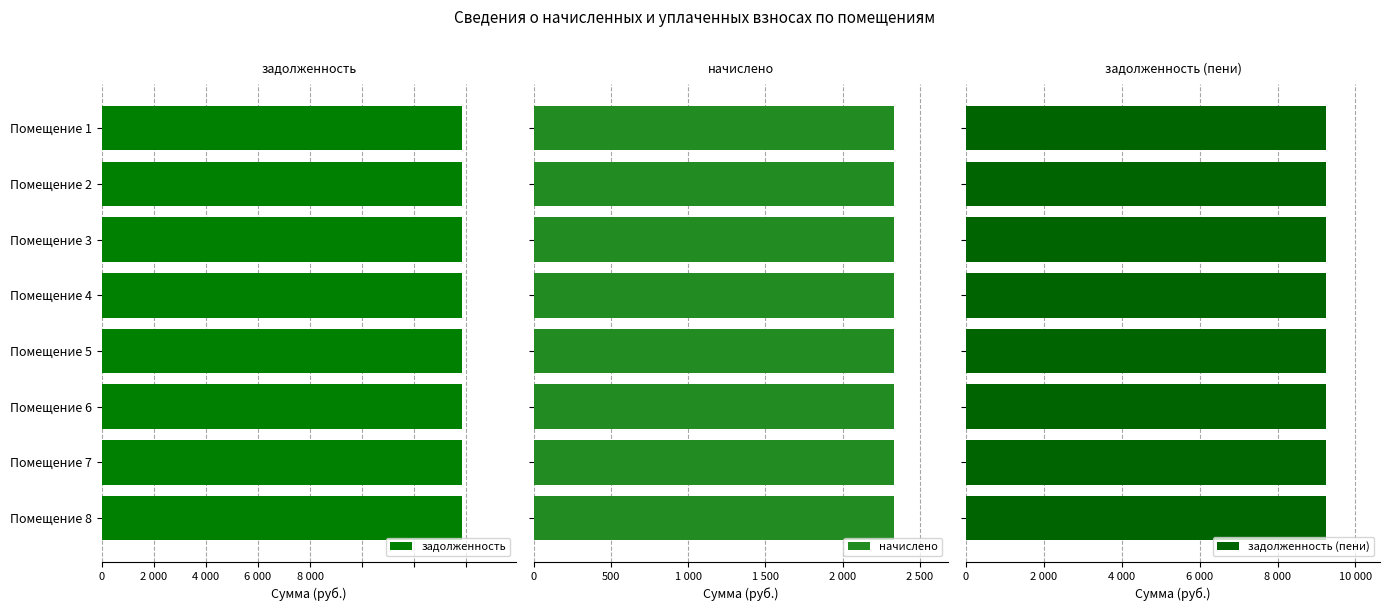

Reading right to left, list all the values displayed in this chart.

задолженность: 8=6912.0	7=6912.0	6=6912.0	5=6912.0	4=6912.0	3=6912.0	2=6912.0	1=6912.0
начислено: 8=2332.8	7=2332.8	6=2332.8	5=2332.8	4=2332.8	3=2332.8	2=2332.8	1=2332.8
задолженность (пени): 8=9244.8	7=9244.8	6=9244.8	5=9244.8	4=9244.8	3=9244.8	2=9244.8	1=9244.8